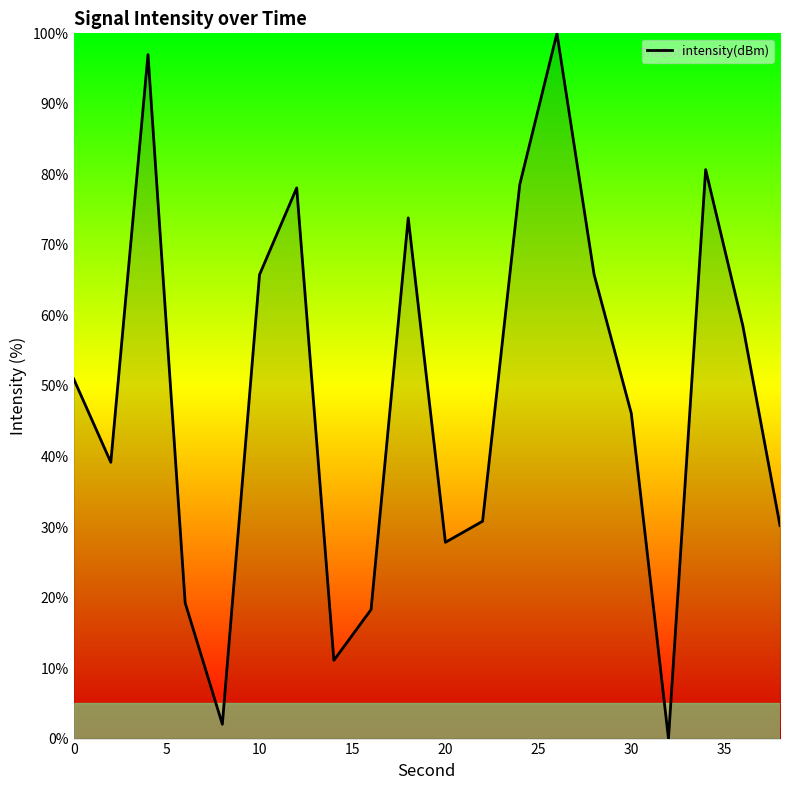

Reading left to right, transcribe all the data shown in this chart.

51.0	39.2	97.0	19.2	2.0	65.8	78.1	11.1	18.3	73.8	27.8	30.8	78.6	100.0	65.8	46.1	0.0	80.7	58.5	30.2